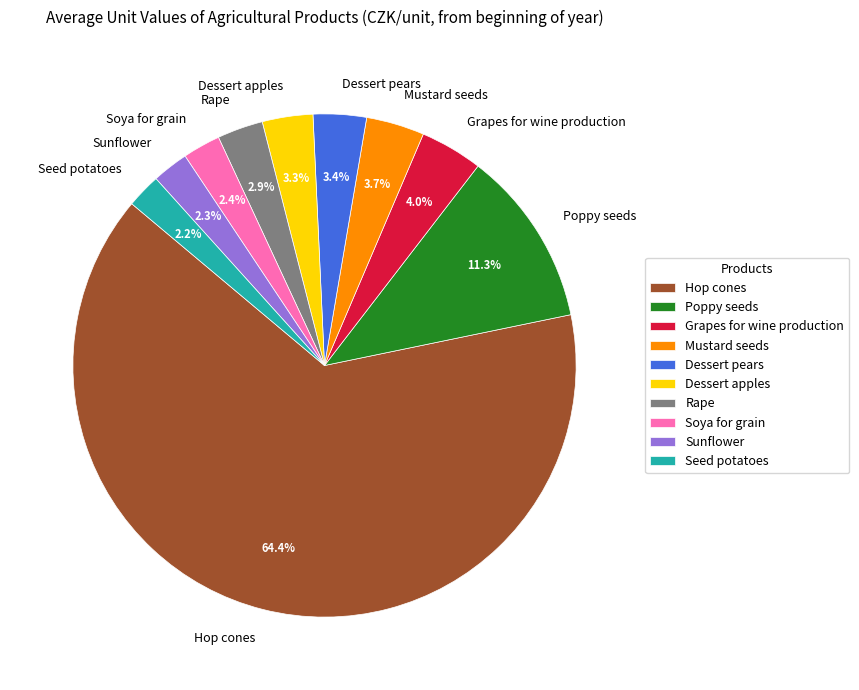

What is the largest slice in the pie chart?

Hop cones